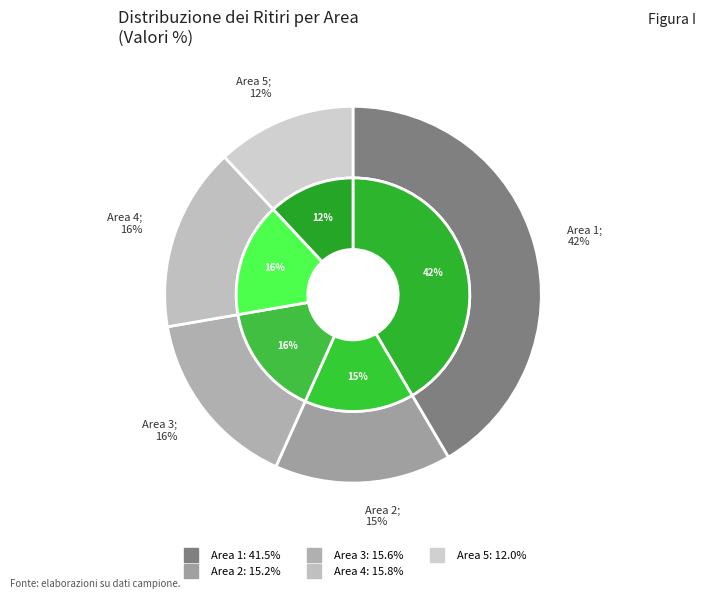

Count the number of slices in the pie.

5